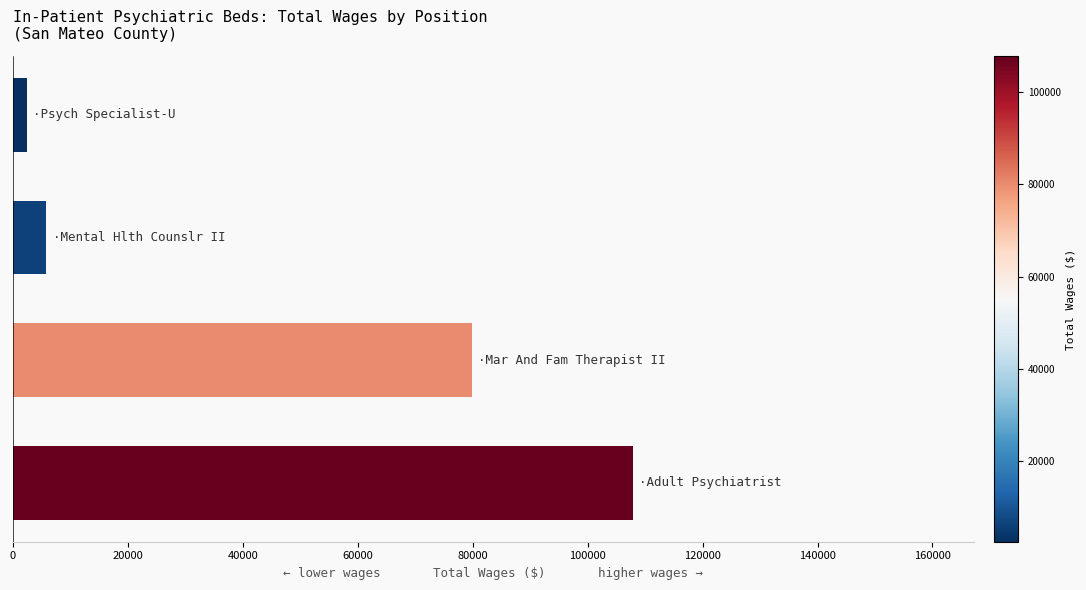

Reading bottom to top, transcribe all the data shown in this chart.

107846	79854	5813	2439